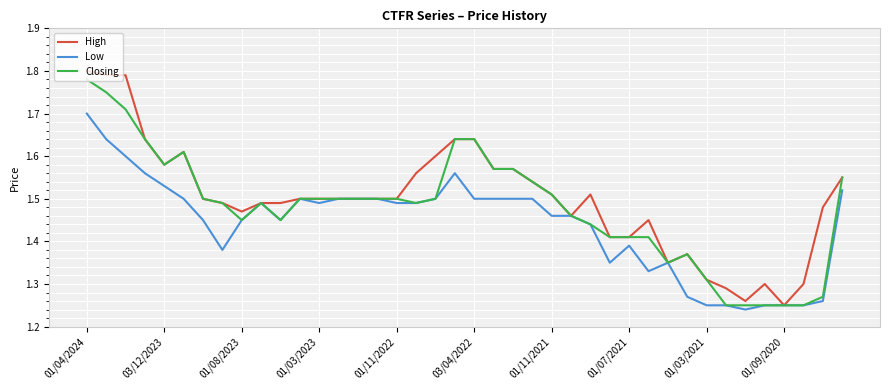

List the series in order of their overall mean, highest first.

High, Closing, Low